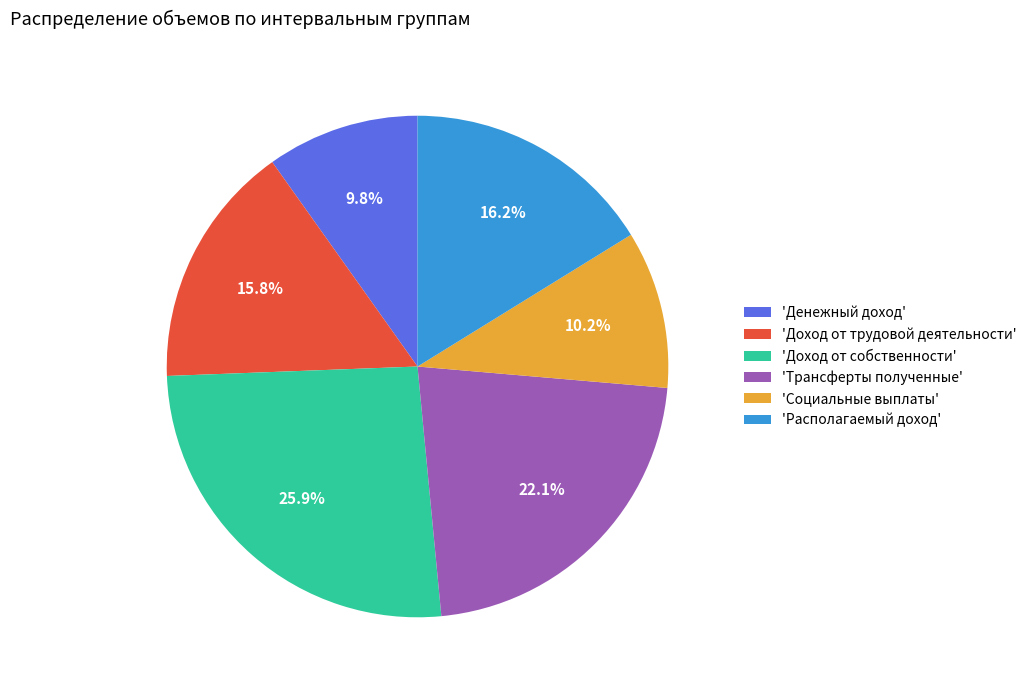

What is the largest slice in the pie chart?

'Доход от собственности'